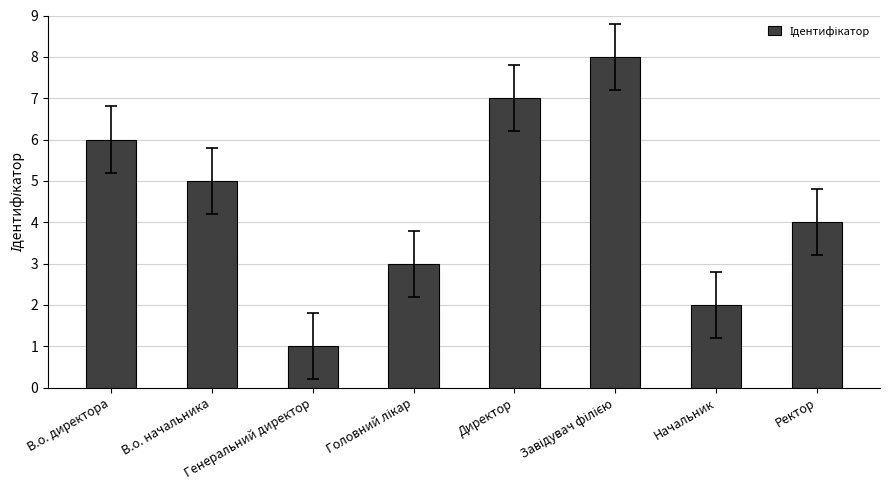

What is the minimum value shown in the chart?

1